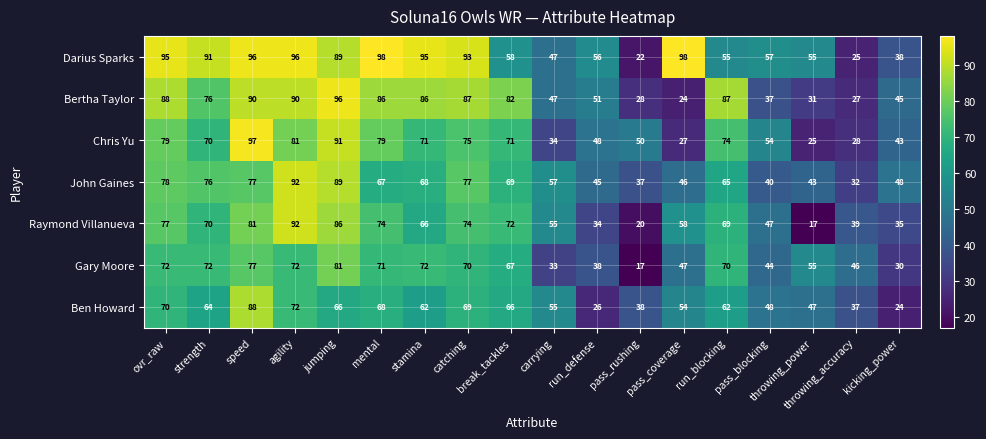

Which category has the lowest value in the John Gaines series?

throwing_accuracy